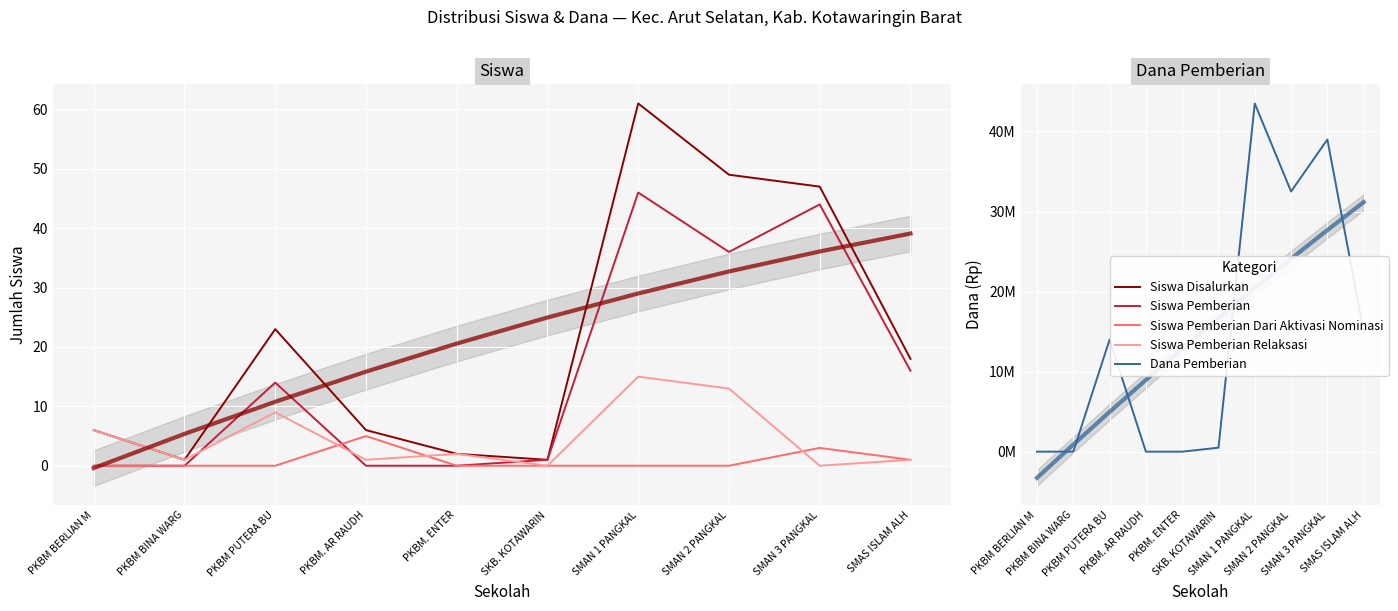

What is the maximum value shown in the chart?

43500000